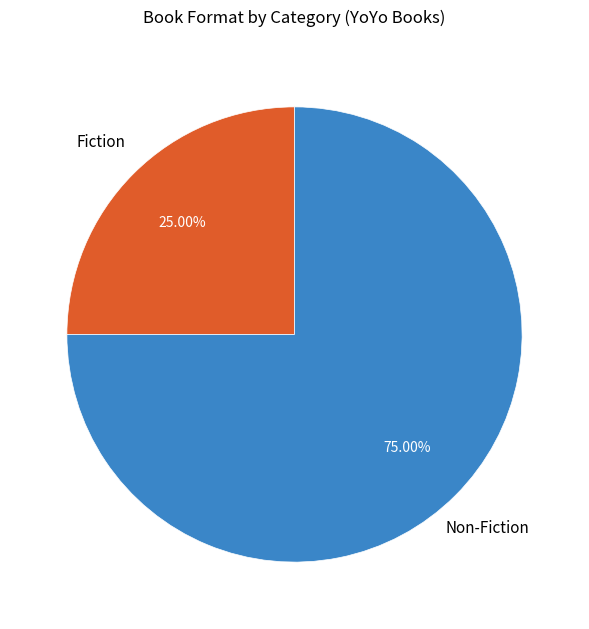

Is there any slice that represents more than half of the pie?

Yes